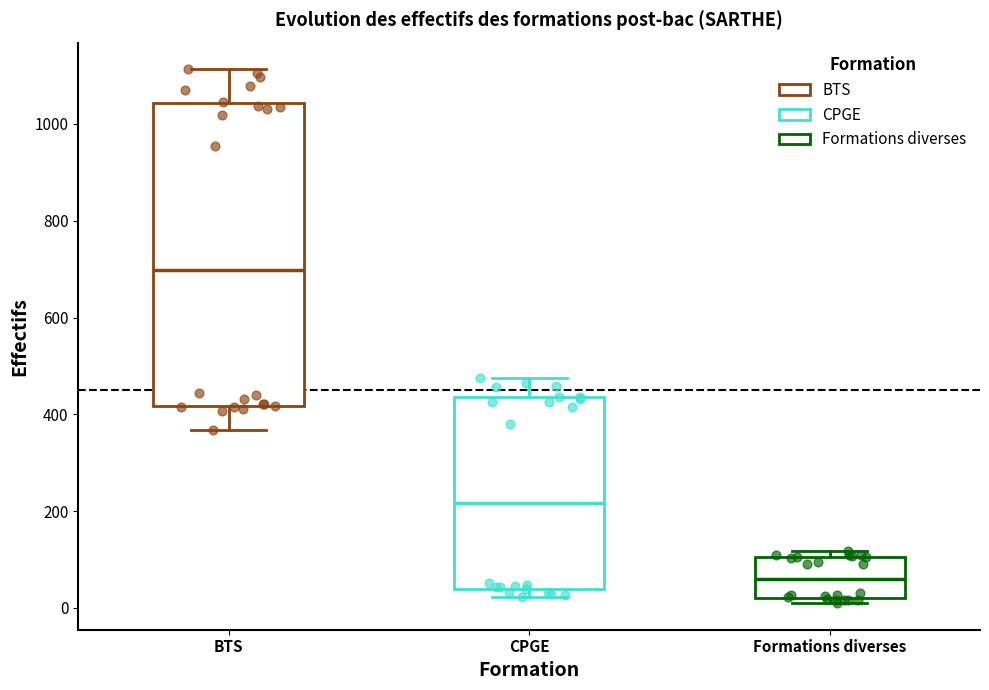

Reading left to right, read every box against the y-axis: the position of its median line, the range the box covers, and the ends of its whiskers. The values are not printed on the chart, so give them approximately, as read against the axis.

BTS: median 700, box 420 to 1040, whiskers 360 to 1120
CPGE: median 220, box 40 to 440, whiskers 20 to 480
Formations diverses: median 60, box 20 to 100, whiskers 20 (just below the box's lower edge) to 120